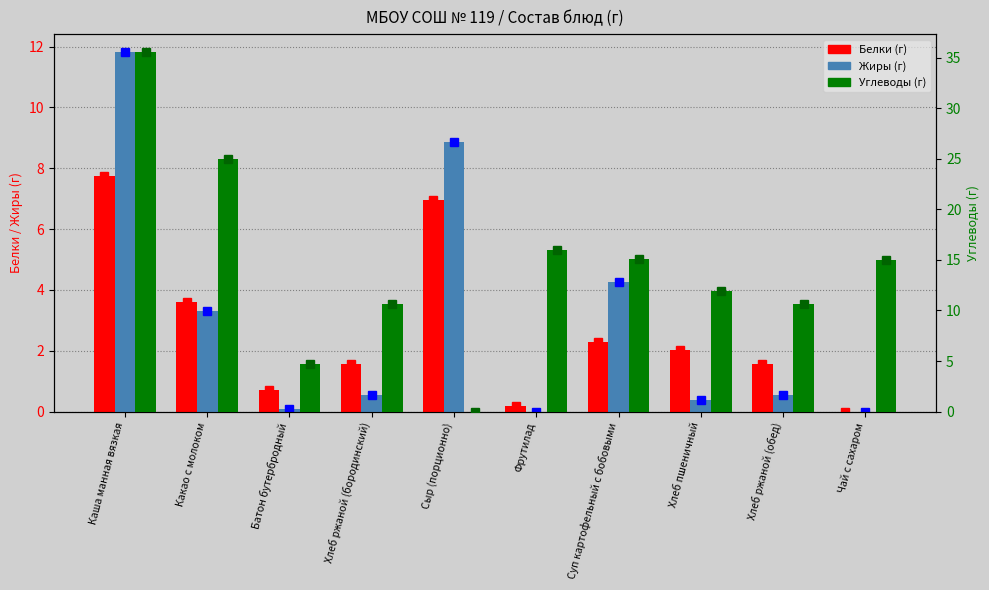

Reading left to right, list all the values displayed in this chart.

Белки: 7.7	3.6	0.7	1.6	7.0	0.2	2.3	2.0	1.6	0.0
Жиры: 11.8	3.3	0.1	0.6	8.8	0.0	4.2	0.4	0.6	0.0
Углеводы: 35.5	25.0	4.8	10.7	0.0	16.0	15.1	11.9	10.7	15.0